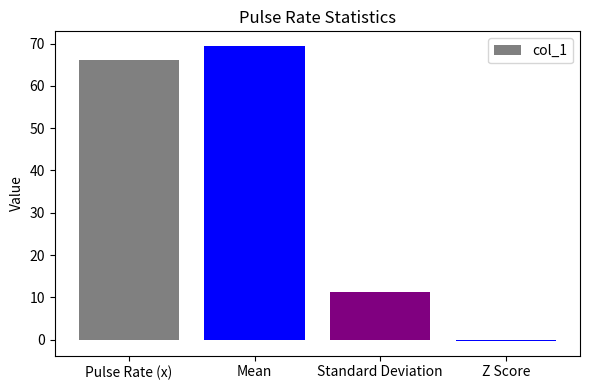

What is the change in value from Mean to Z Score?

-69.7